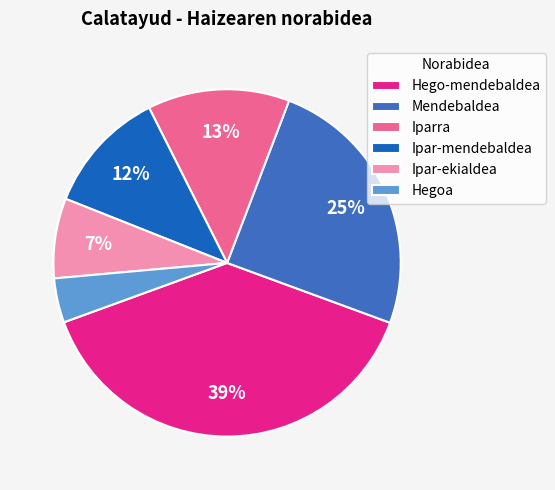

Which slice is the largest?

Hego-mendebaldea